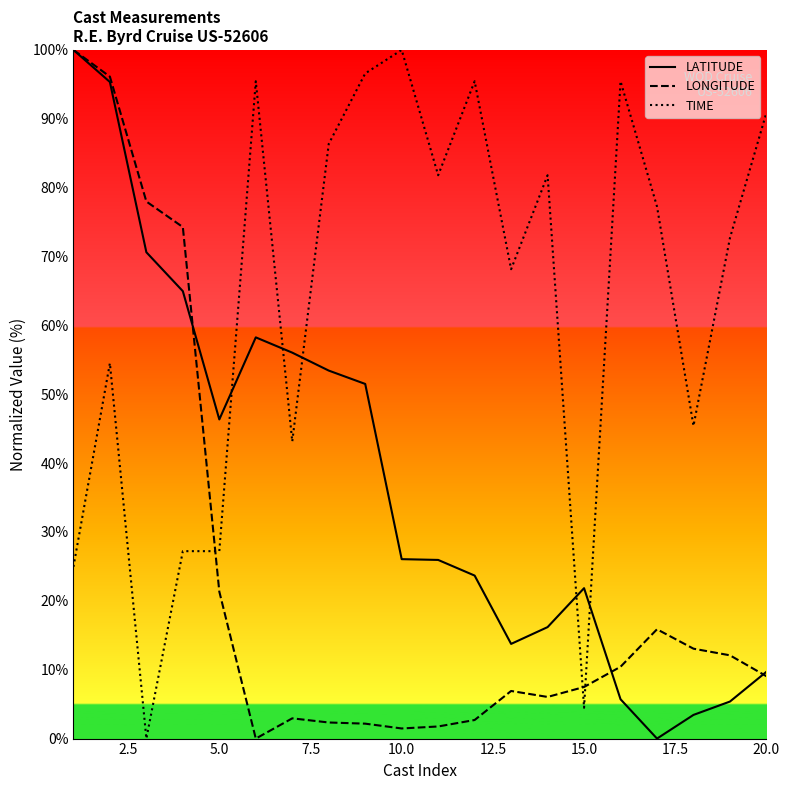

True or false: LATITUDE and TIME cross at least once.

True